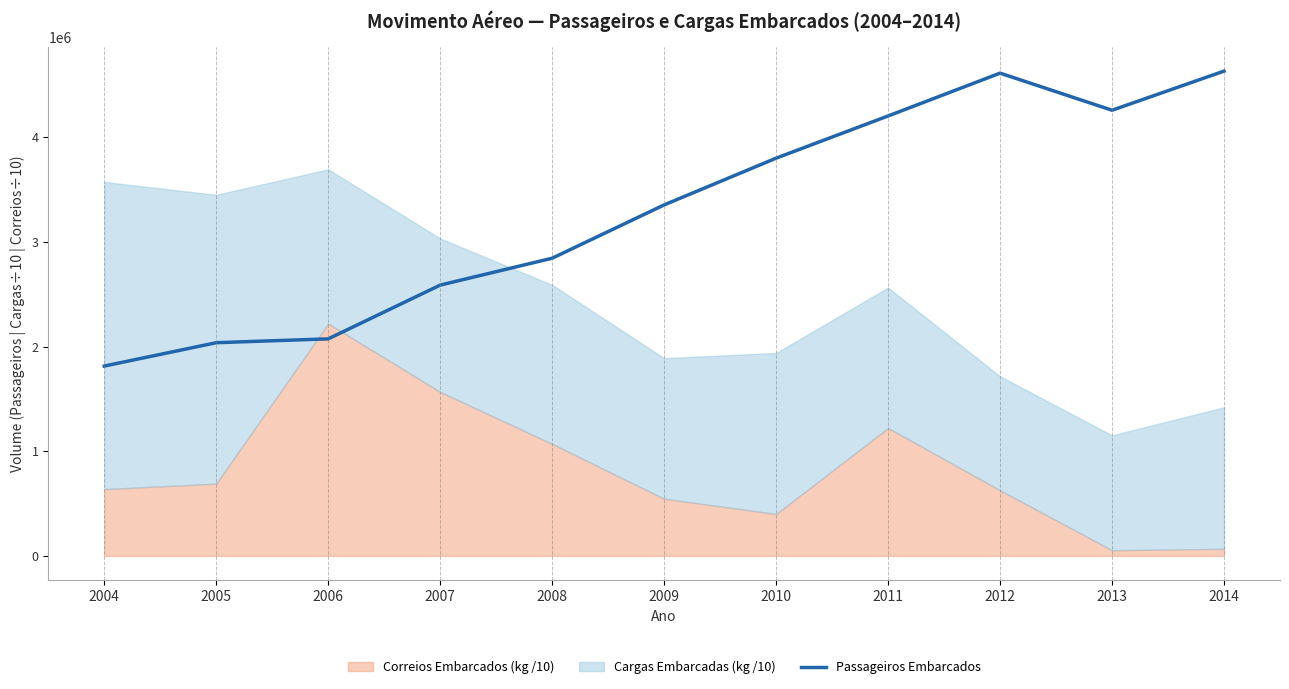

Where does the data first go above 3353093?

2010